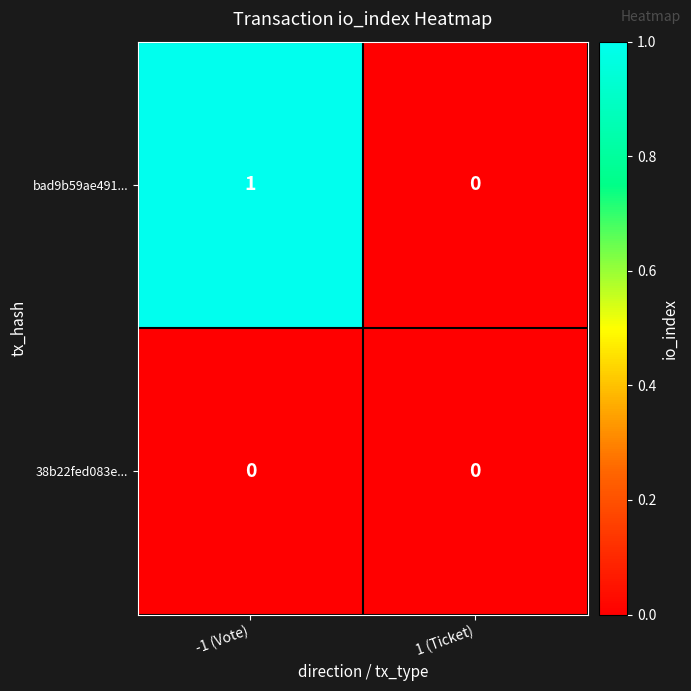

At which category is the sum across all series the highest?

-1 (Vote)